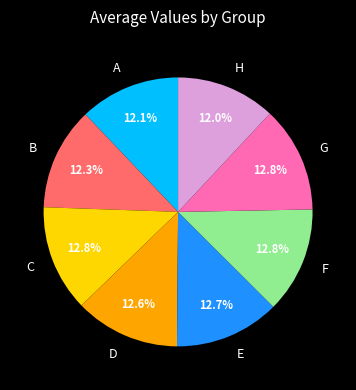

True or false: A accounts for 19% of the total.

False